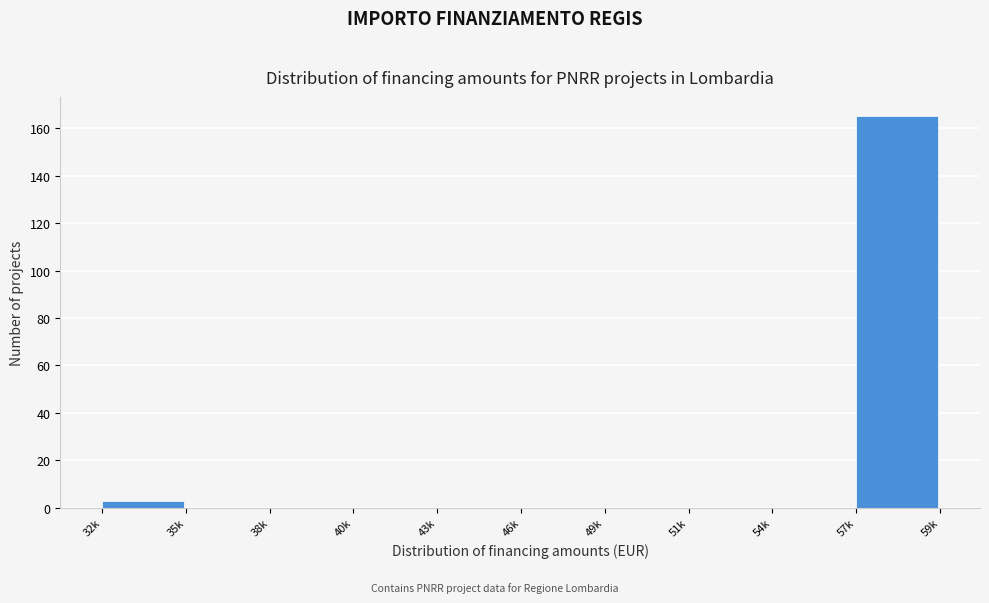

Reading right to left, what are all the values shown in this chart?

57k=165	54k=0	51k=0	49k=0	46k=0	43k=0	40k=0	38k=0	35k=0	32k=3